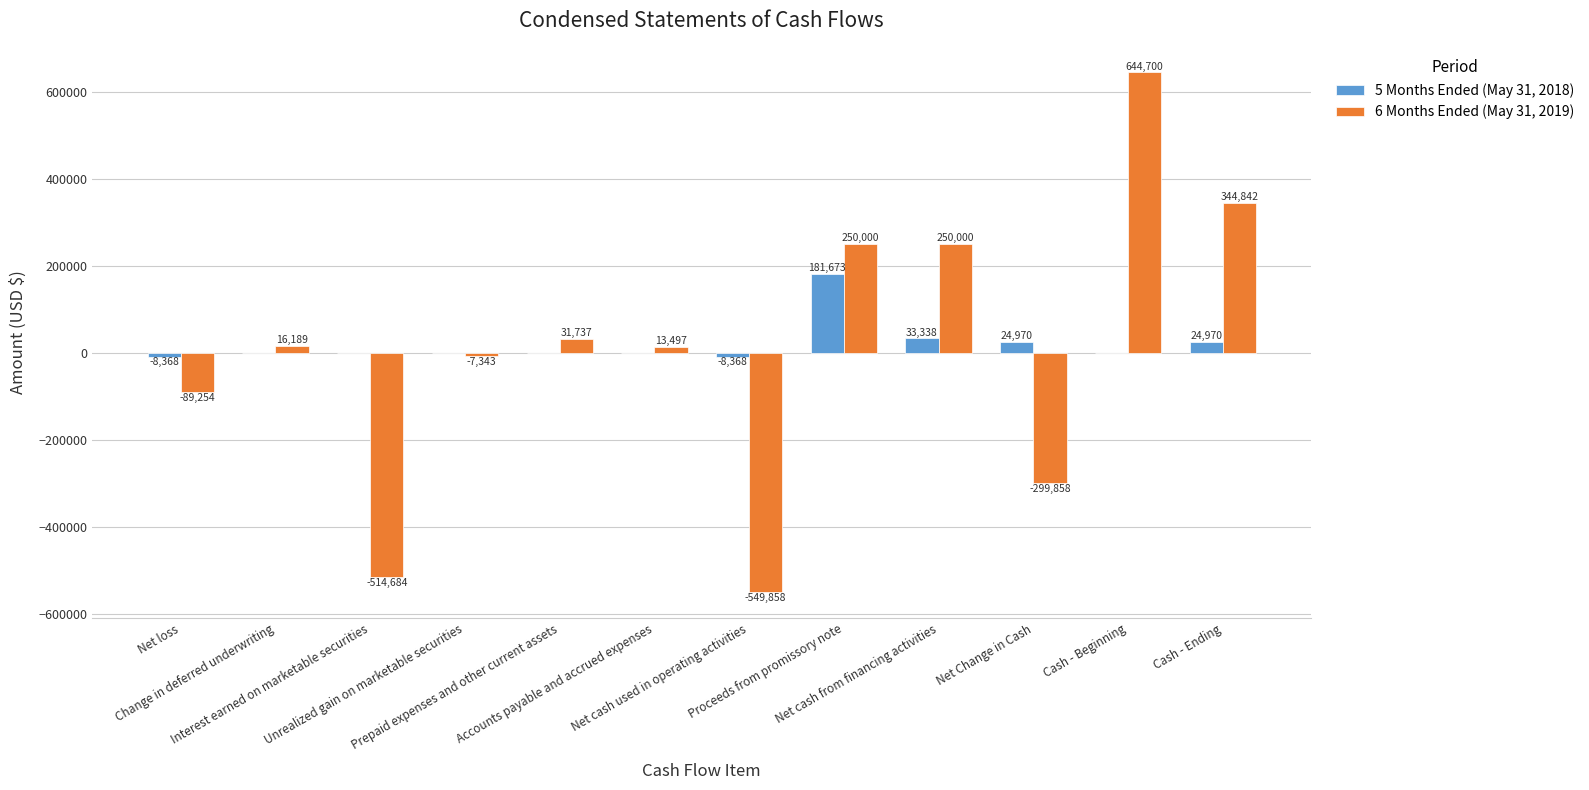

Reading right to left, transcribe all the data shown in this chart.

5 Months Ended (May 31, 2018): 24970	0	24970	33338	181673	-8368	0	0	0	0	0	-8368
6 Months Ended (May 31, 2019): 344842	644700	-299858	250000	250000	-549858	13497	31737	-7343	-514684	16189	-89254